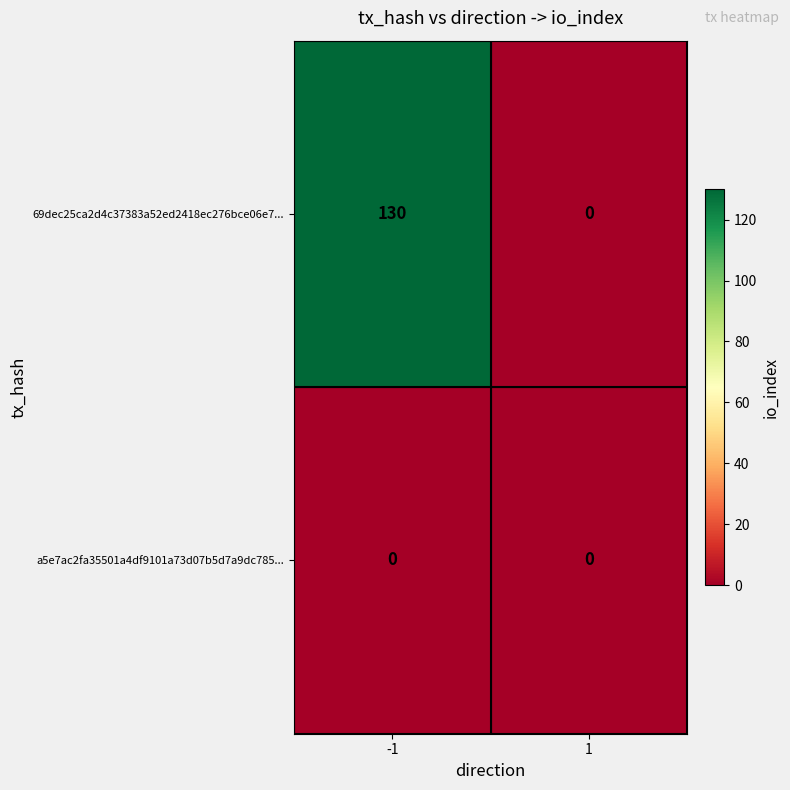

What is the maximum value shown in the chart?

130